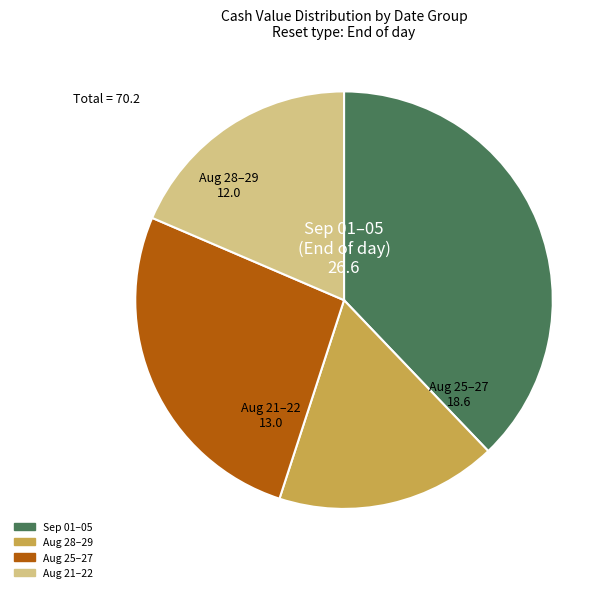

Does any single category account for the majority?

No